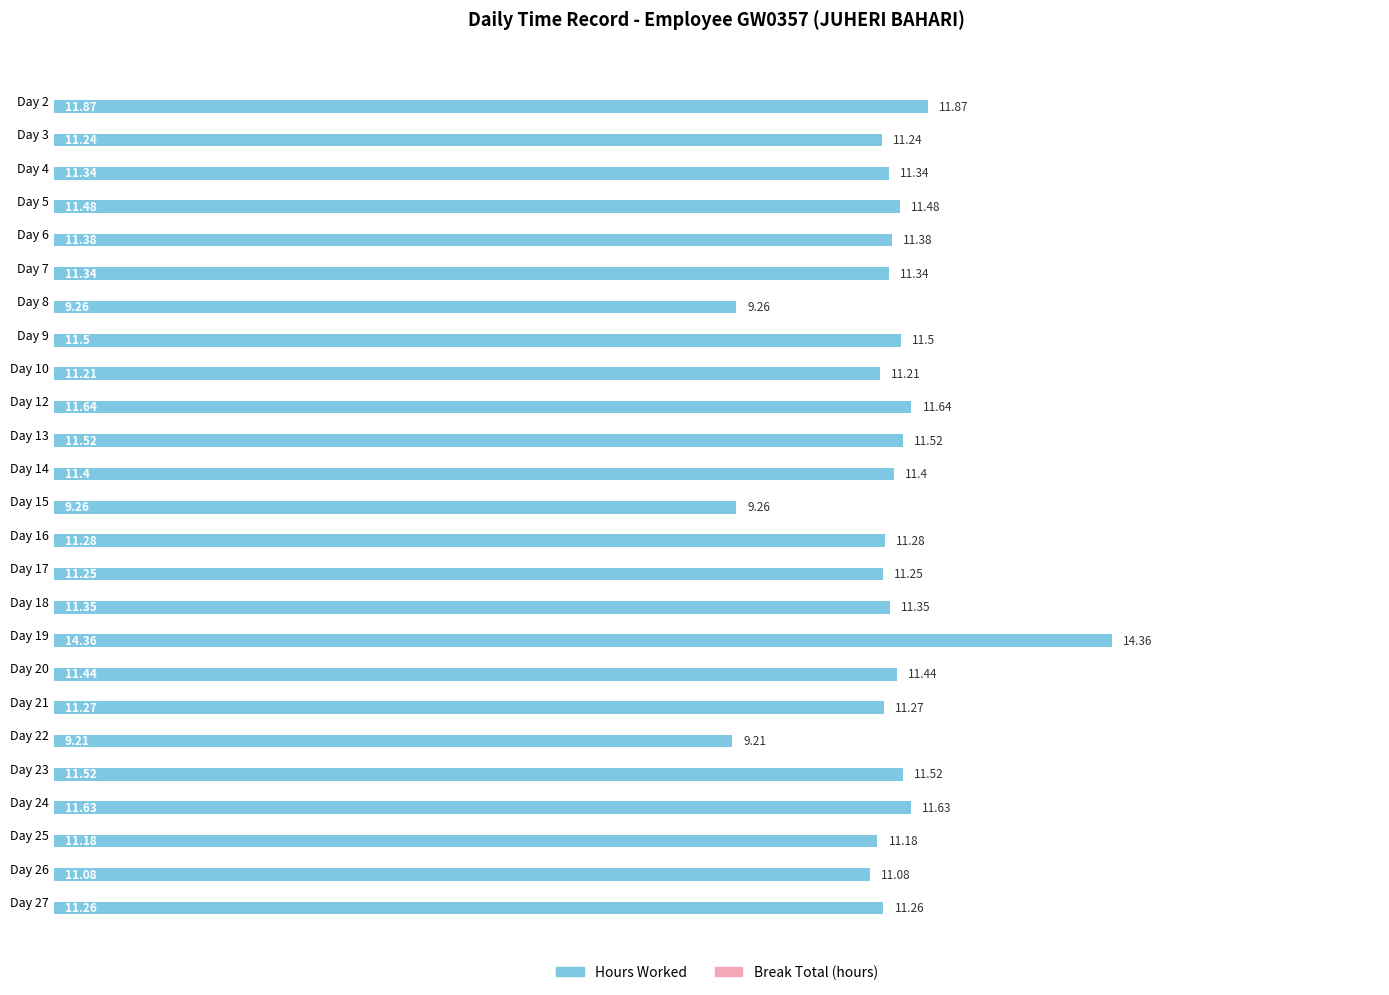

Are the bars horizontal?

Yes